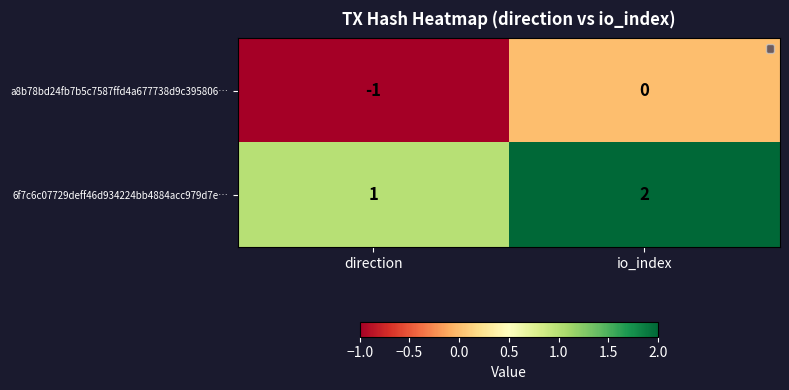

The 6f7c6c07729deff46d934224bb4884acc979d7e… series shows 2 at io_index. True or false?

True